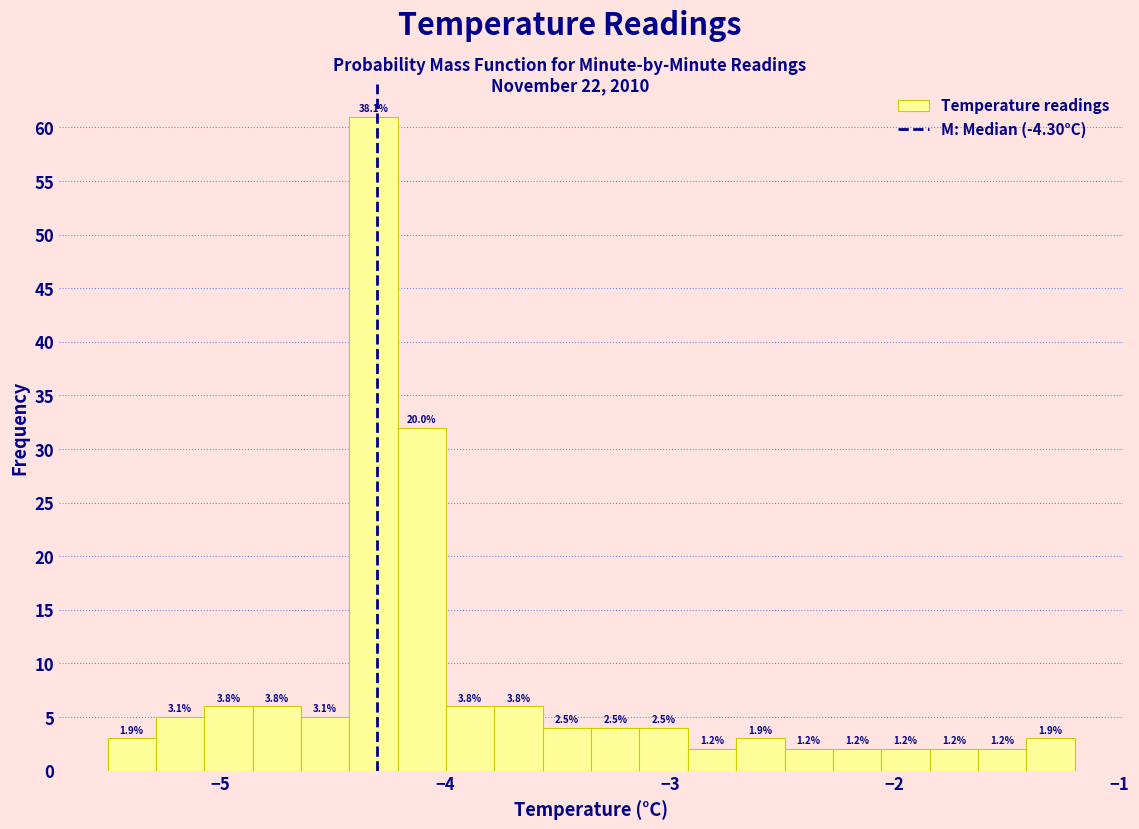

Read against the x-axis, roughly where is the centre of the tallest bar?

-4.3